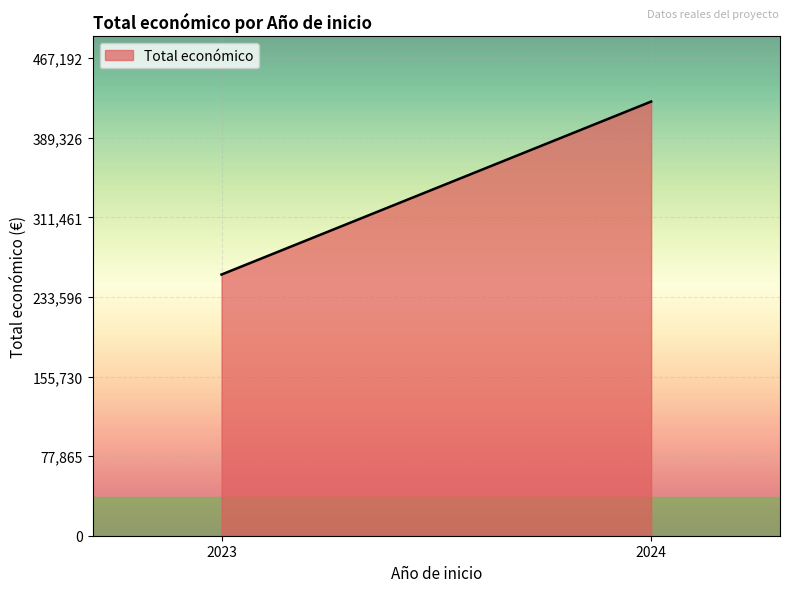

List the labels in order of value, largest first.

2024, 2023